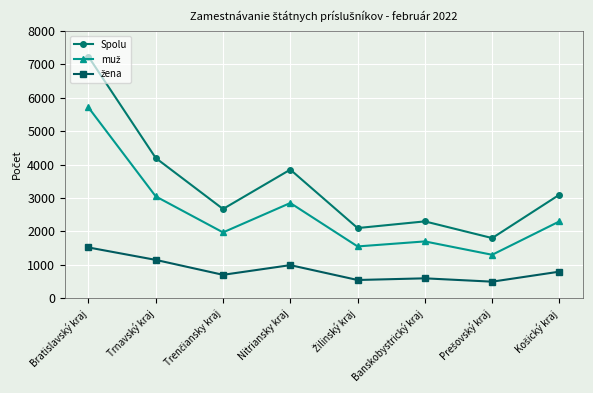

What is the label of the 7th point from the right?

Trnavský kraj